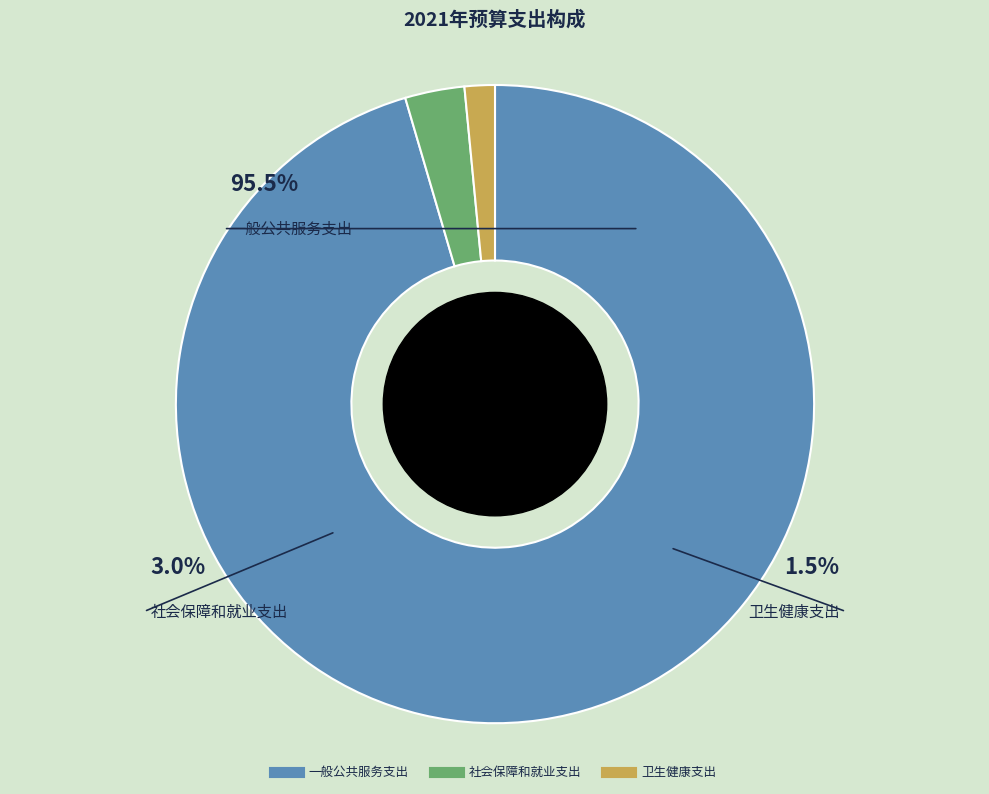

Combined, what portion of the pie is 卫生健康支出 and 社会保障和就业支出?

4.5%